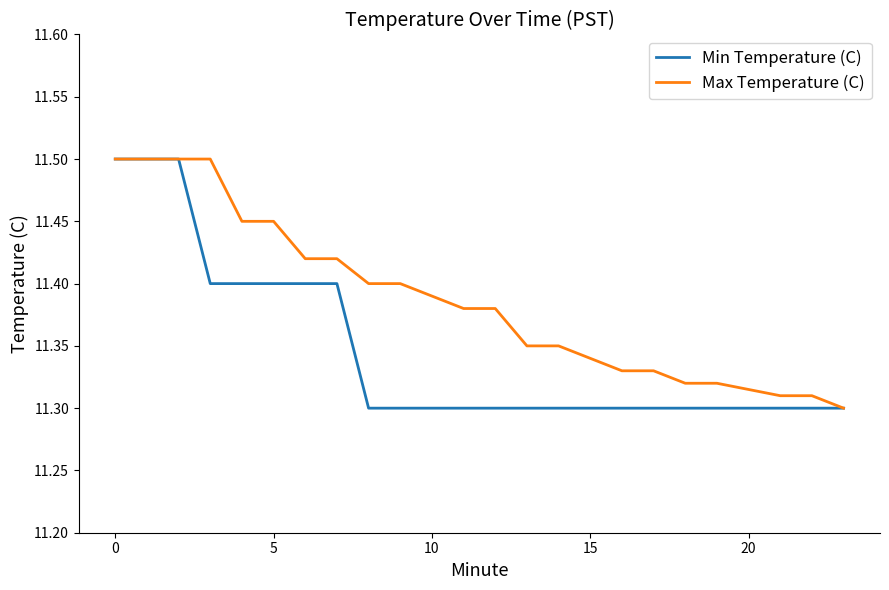

Which series has the largest total across all categories?

Max Temperature (C)